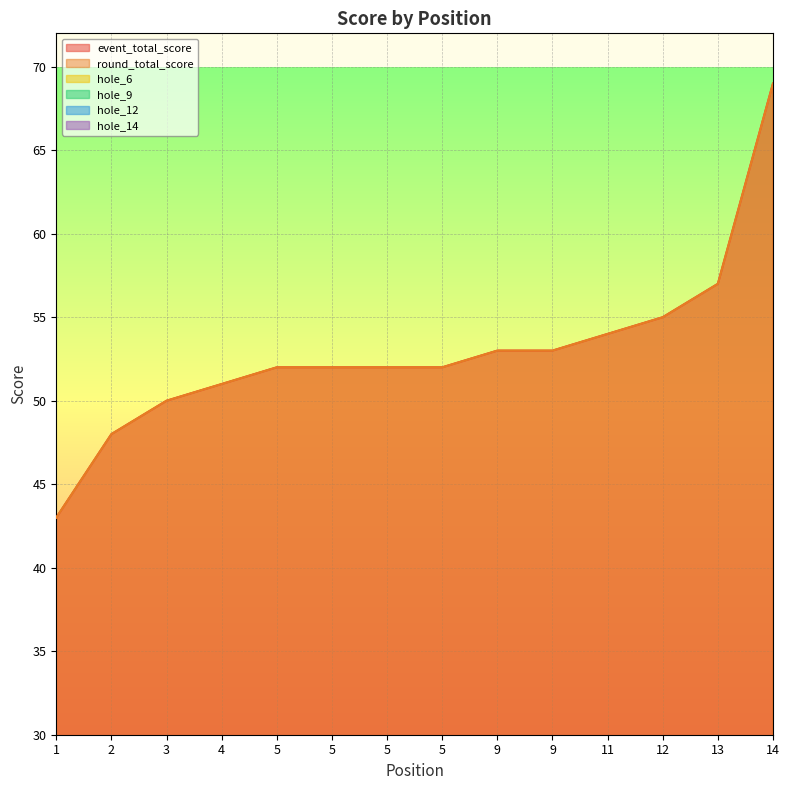

Rank the categories by hole_12 value from highest to lowest.

14, 4, 5, 2, 3, 5, 5, 5, 9, 9, 12, 13, 1, 11